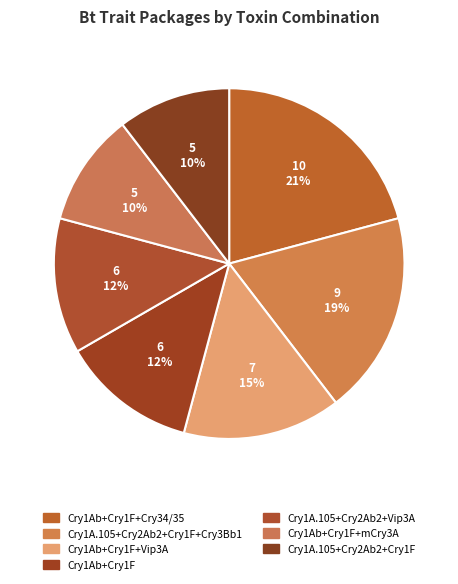

Which category has the smallest portion of the pie?

Cry1Ab - Cry1F - mCry3A